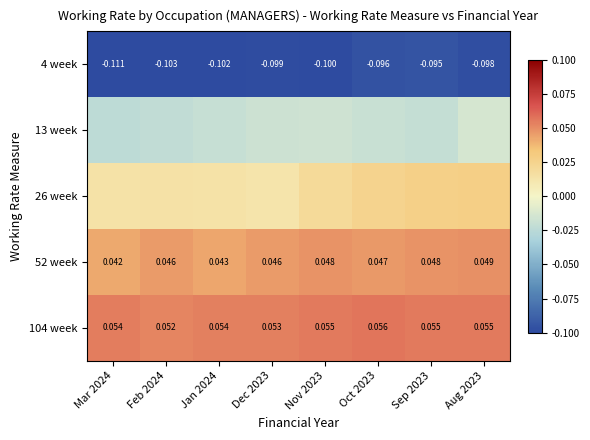

What is the difference between the highest and lowest values at Sep 2023?

0.2